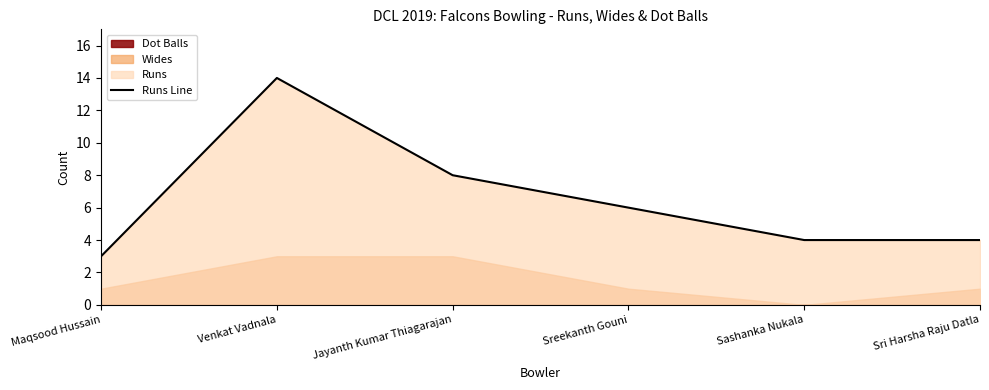

Reading left to right, list all the values displayed in this chart.

Maqsood Hussain=3	Venkat Vadnala=14	Jayanth Kumar Thiagarajan=8	Sreekanth Gouni=6	Sashanka Nukala=4	Sri Harsha Raju Datla=4